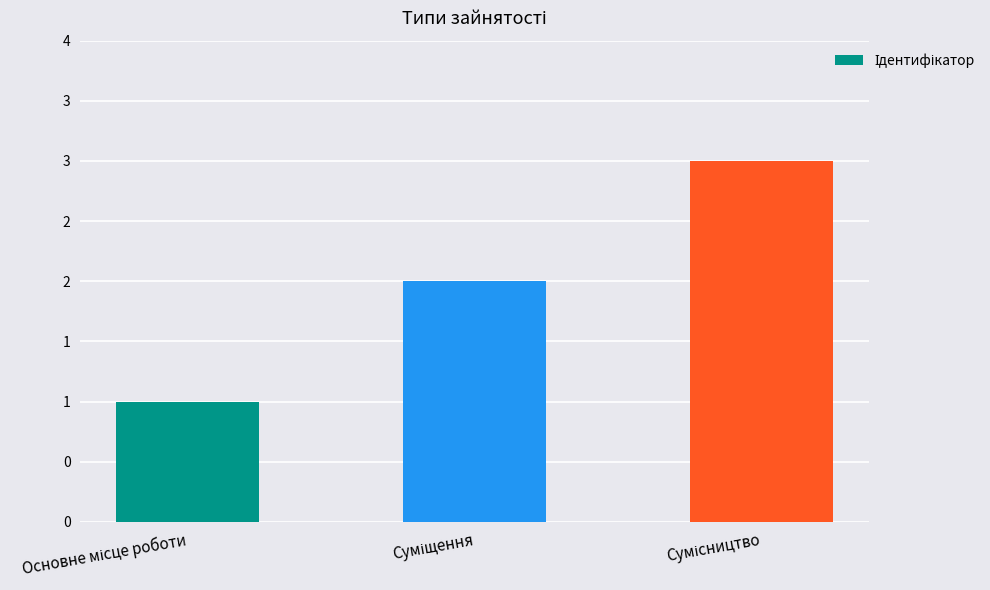

What is the sum of the values at Основне місце роботи and Суміщення?

3